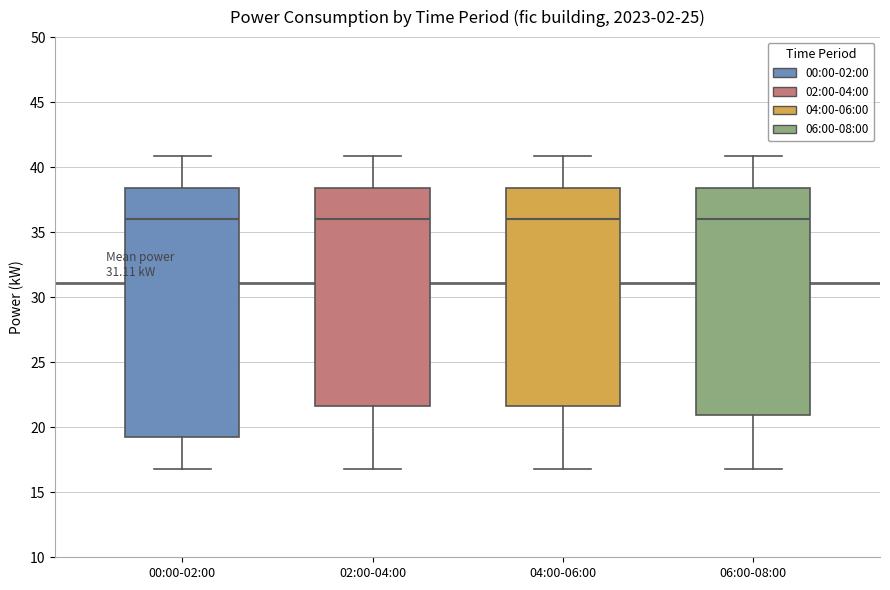

Which box is the tallest, from its lower edge to its upper edge?

00:00-02:00